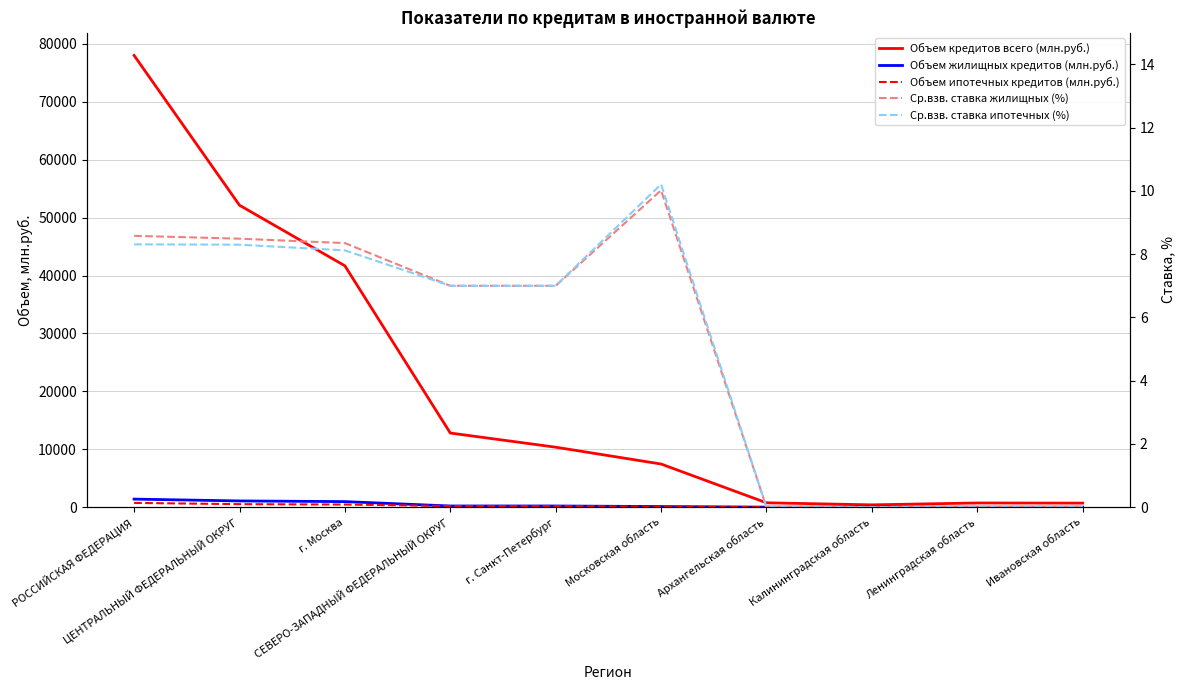

What is the label of the 10th point from the right?

РОССИЙСКАЯ ФЕДЕРАЦИЯ